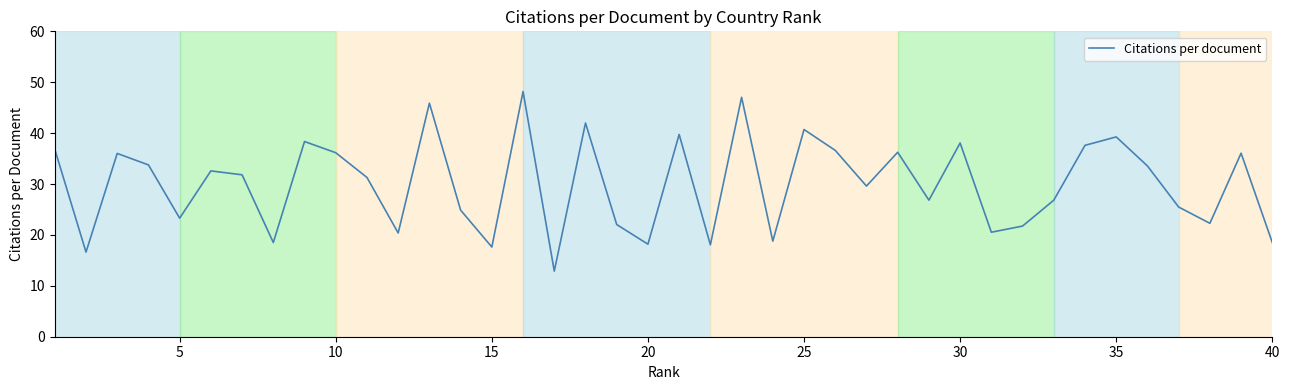

What is the smallest value displayed?

12.9